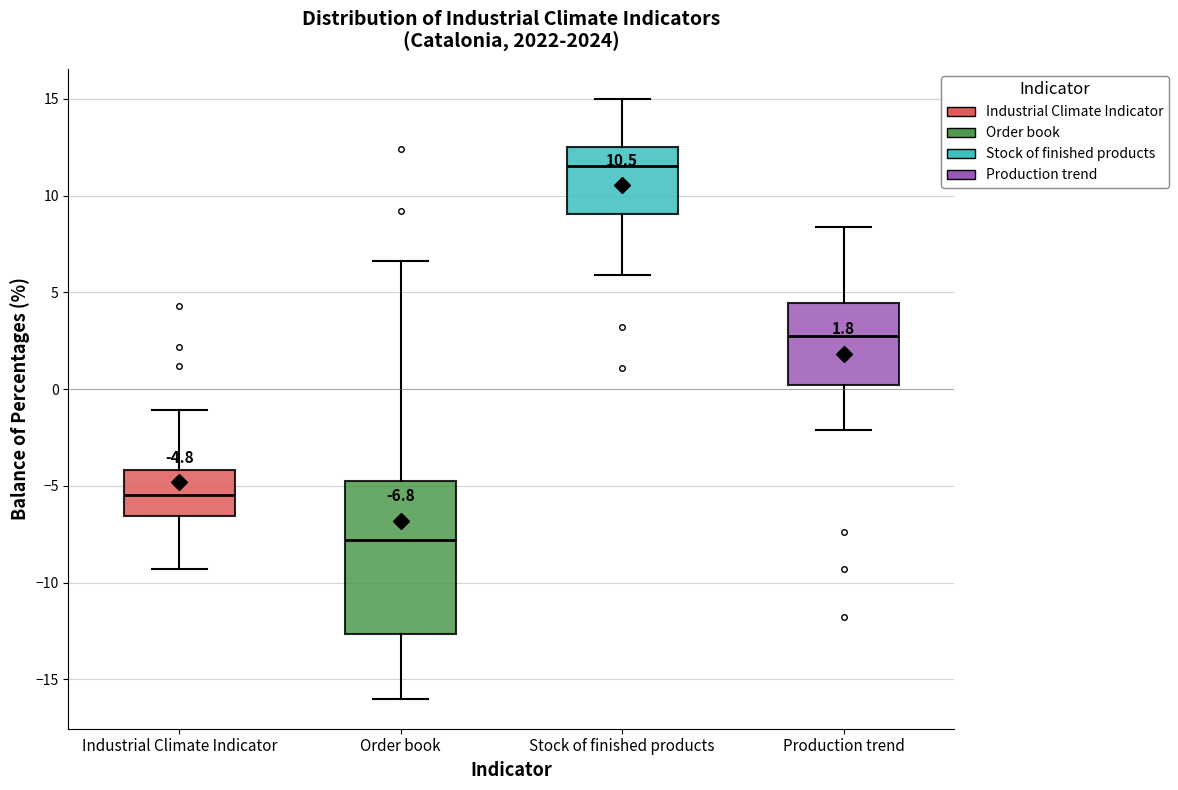

Which box has the highest median line?

Stock of finished products